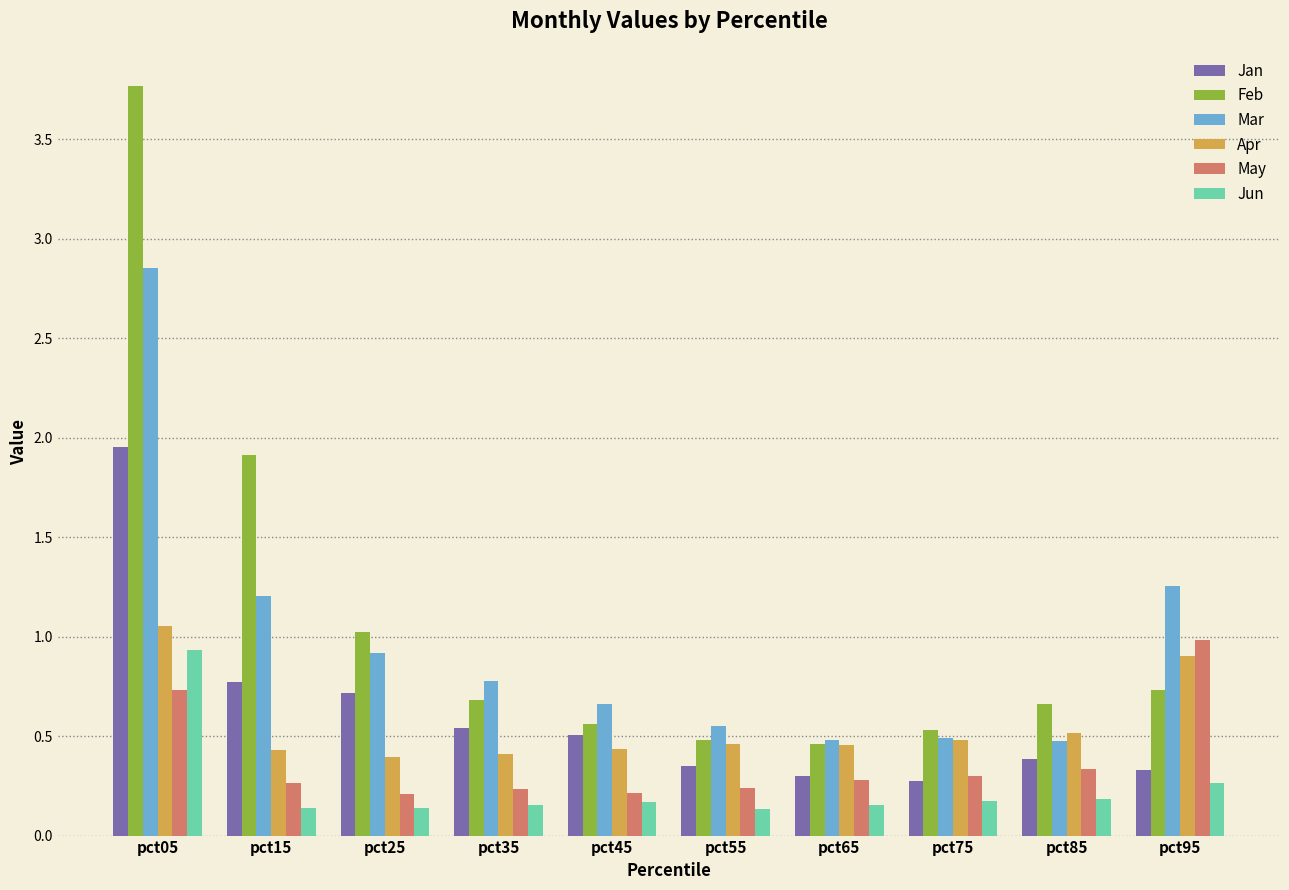

How many distinct data groups are displayed?

6